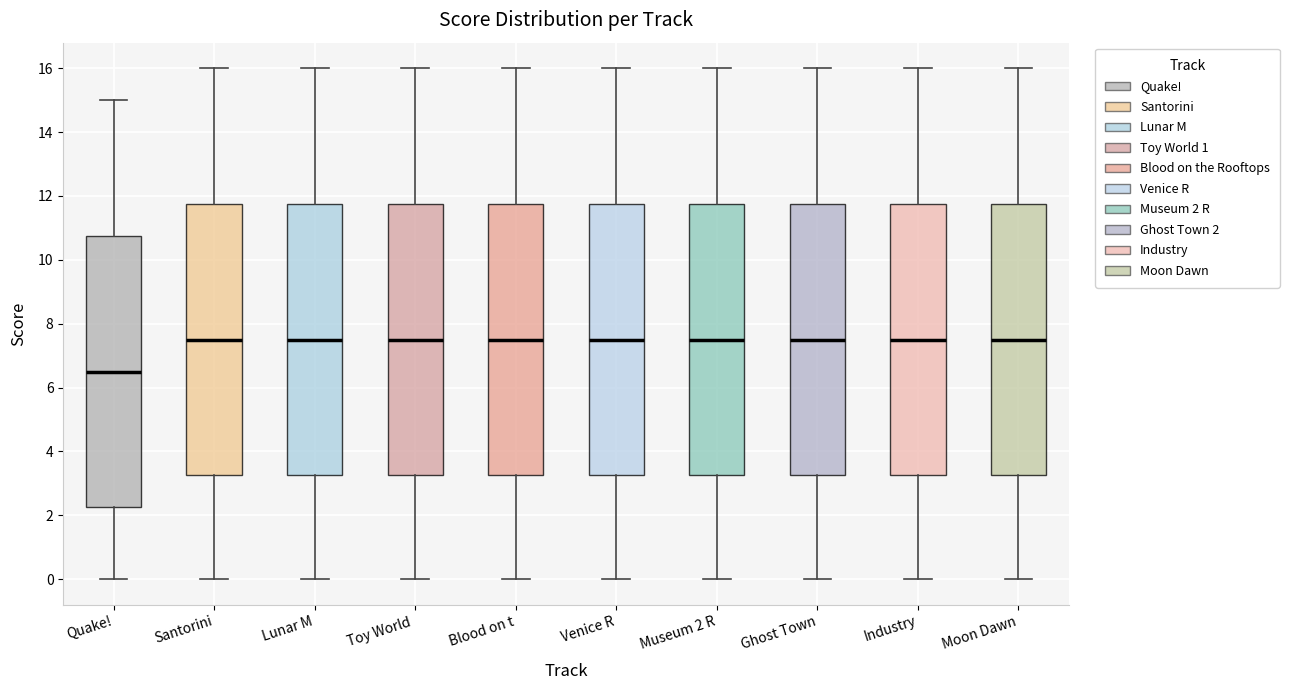

Reading left to right, read every box against the y-axis: the position of its median line, the range the box covers, and the ends of its whiskers. The values are not printed on the chart, so give them approximately, as read against the axis.

Quake!: median 6.6, box 2.2 to 10.8, whiskers 0.0 to 15.0
Santorini: median 7.6, box 3.2 to 11.8, whiskers 0.0 to 16.0
Lunar M: median 7.6, box 3.2 to 11.8, whiskers 0.0 to 16.0
Toy World: median 7.6, box 3.2 to 11.8, whiskers 0.0 to 16.0
Blood on t: median 7.6, box 3.2 to 11.8, whiskers 0.0 to 16.0
Venice R: median 7.6, box 3.2 to 11.8, whiskers 0.0 to 16.0
Museum 2 R: median 7.6, box 3.2 to 11.8, whiskers 0.0 to 16.0
Ghost Town: median 7.6, box 3.2 to 11.8, whiskers 0.0 to 16.0
Industry: median 7.6, box 3.2 to 11.8, whiskers 0.0 to 16.0
Moon Dawn: median 7.6, box 3.2 to 11.8, whiskers 0.0 to 16.0